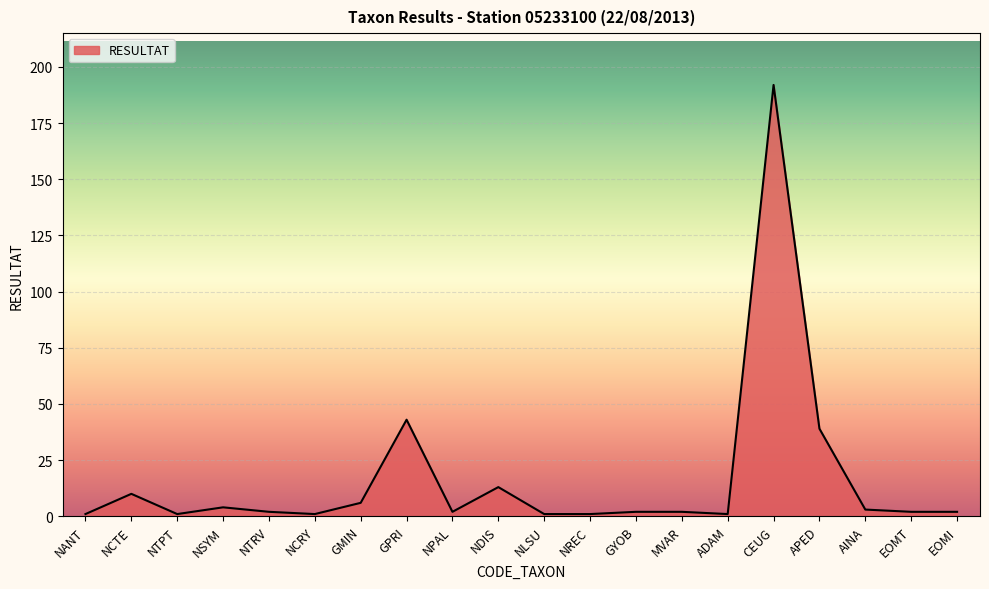

Between GMIN and ADAM, which is larger?

GMIN